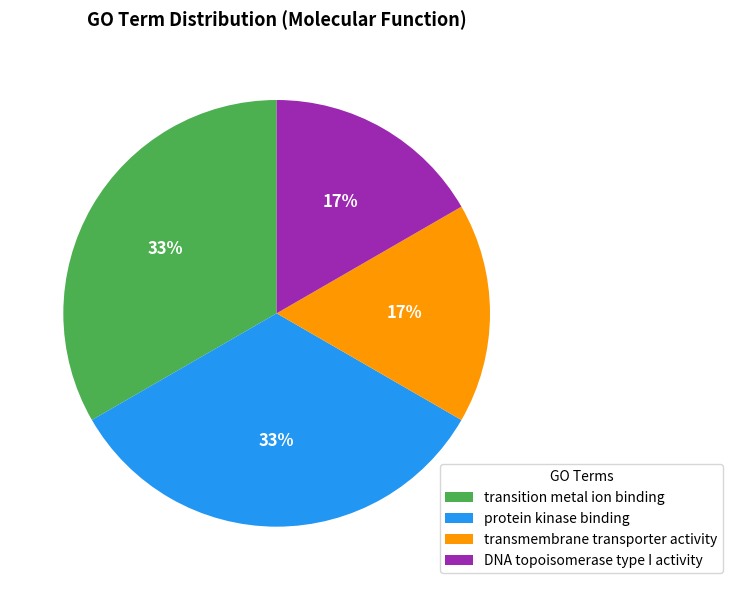

Does transition metal ion binding represent more than half of the total?

No